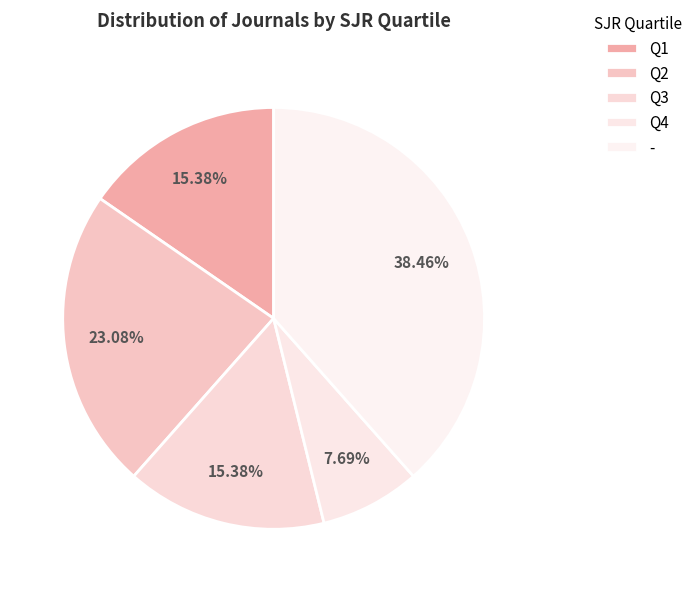

Count the number of slices in the pie.

5